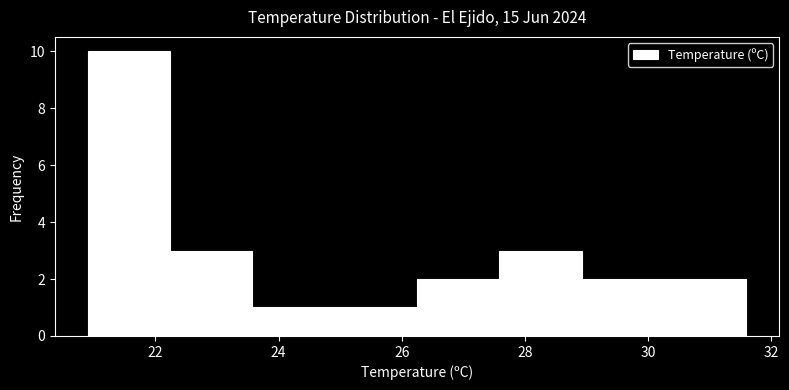

Reading left to right, list every bar in this chart as the range it spans on the x-axis followed by its height. Neither the bar edges nor the heights are printed on the chart, so give them approximately, as read against the axes.

21.0 to 22.2: 10
22.2 to 23.6: 3
23.6 to 25.0: 1
25.0 to 26.2: 1
26.2 to 27.6: 2
27.6 to 29.0: 3
29.0 to 30.2: 2
30.2 to 31.6: 2